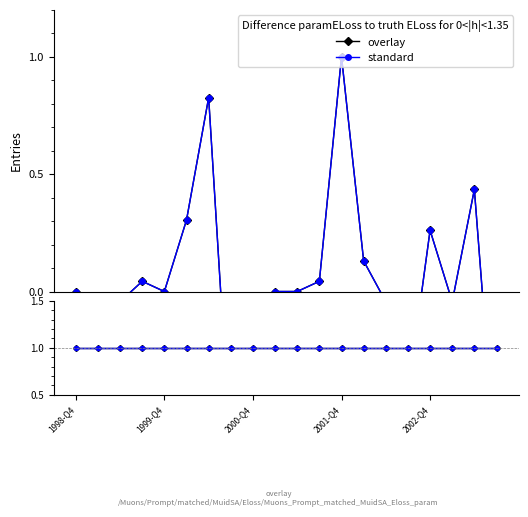

True or false: overlay and standard cross at least once.

False